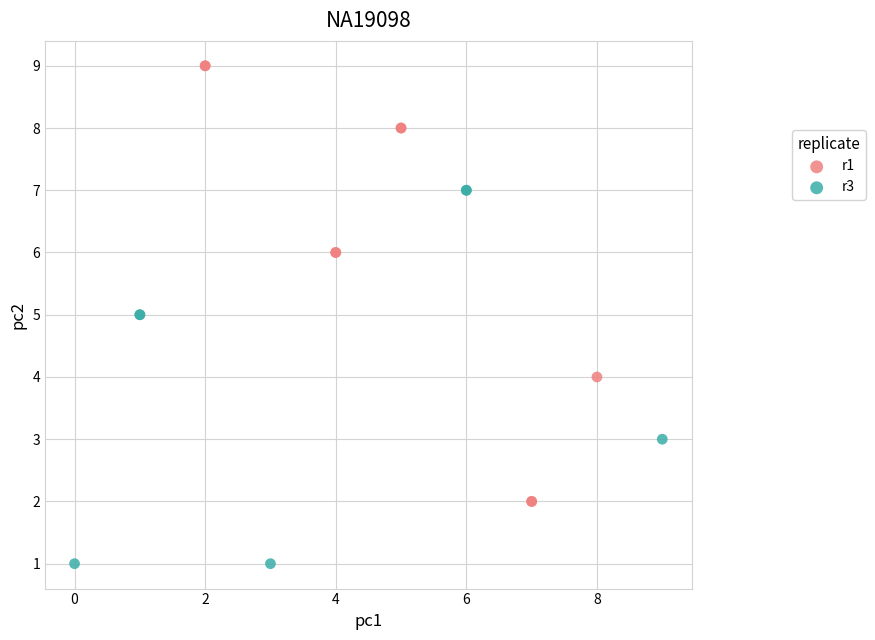

Which series reaches the minimum Y coordinate?

r3